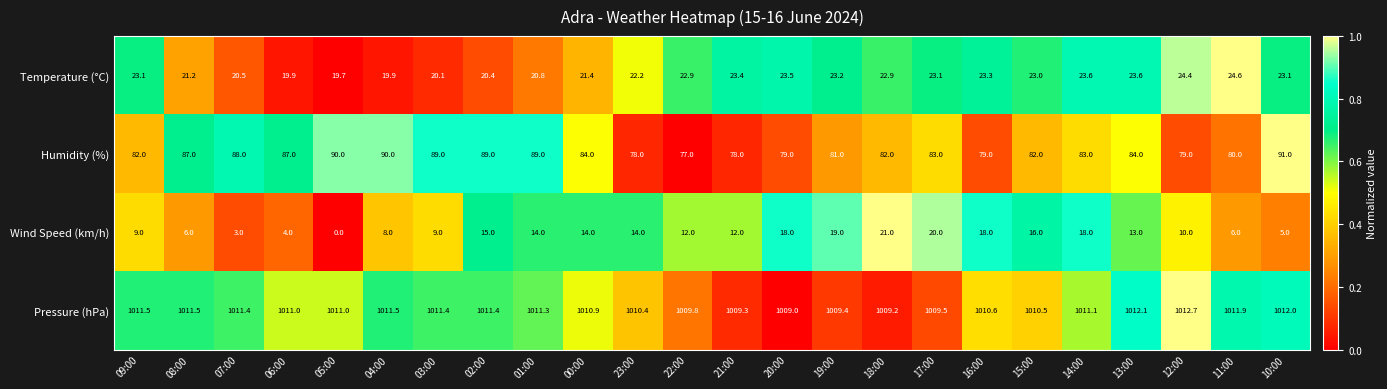

Which series has the widest spread of values?

Wind Speed (km/h)